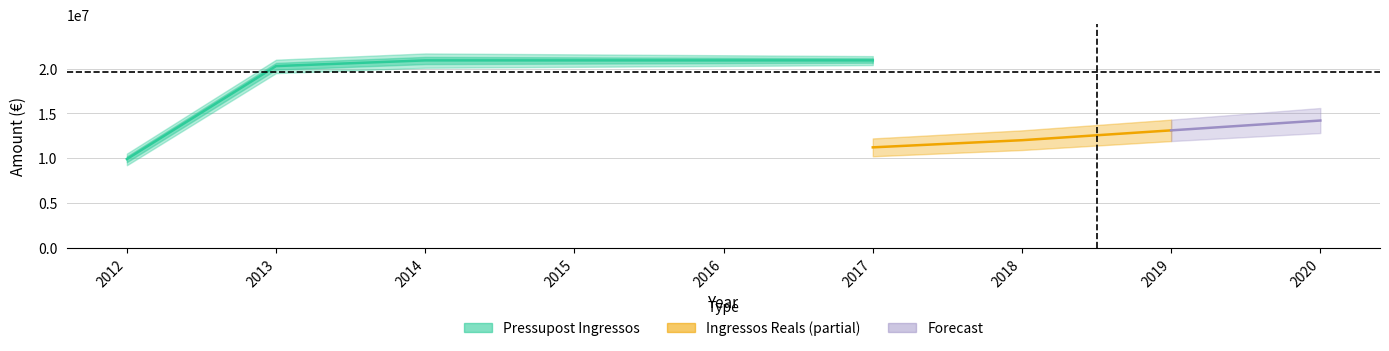

How many data points in Pressupost Ingressos are less than 20925400?

2